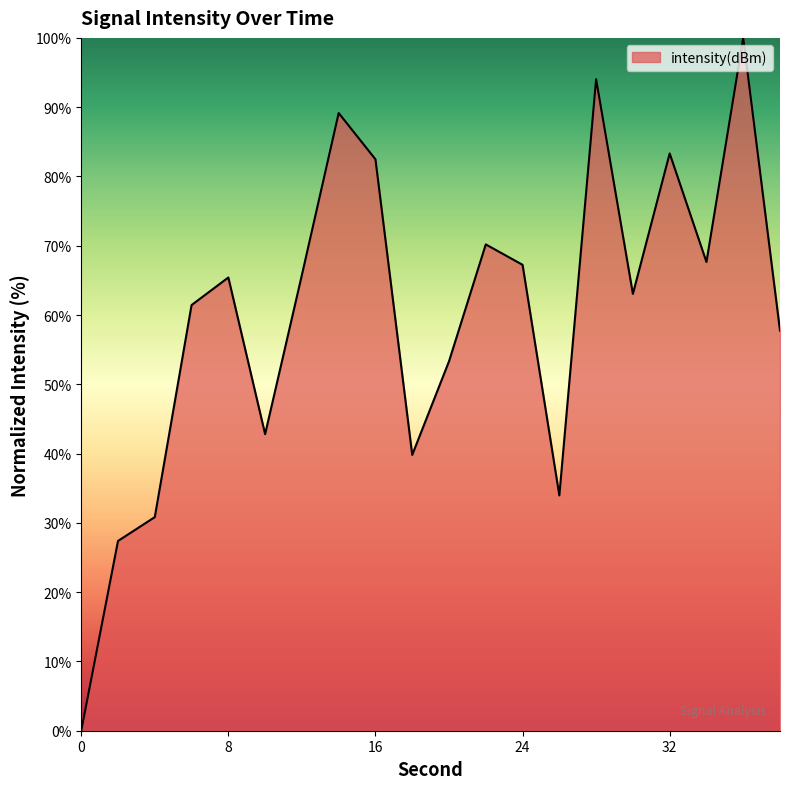

What is the greatest value displayed?

100.0